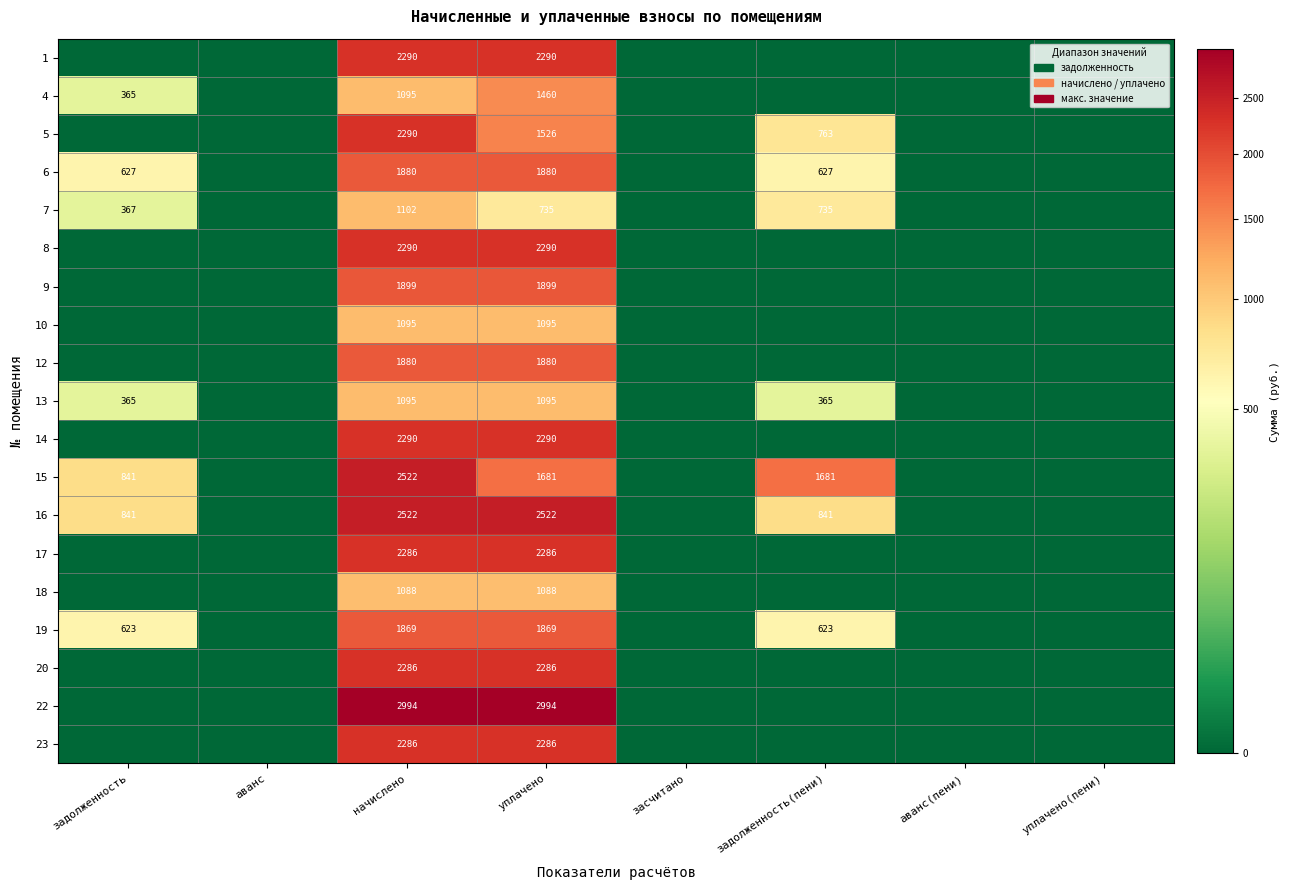

What is the difference between the highest and lowest values at уплачено?

2259